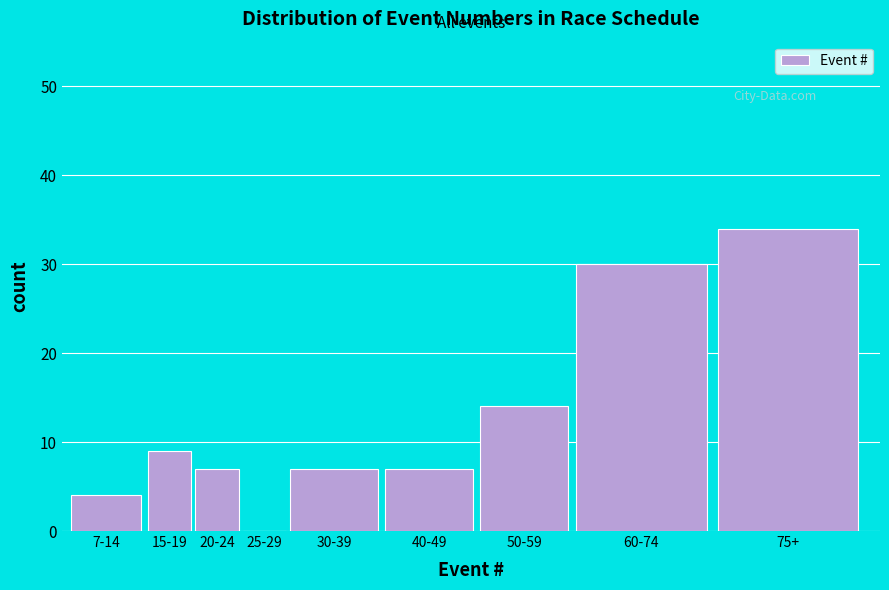

Reading left to right, what are all the values shown in this chart?

7-14=4	15-19=9	20-24=7	25-29=0	30-39=7	40-49=7	50-59=14	60-74=30	75+=34